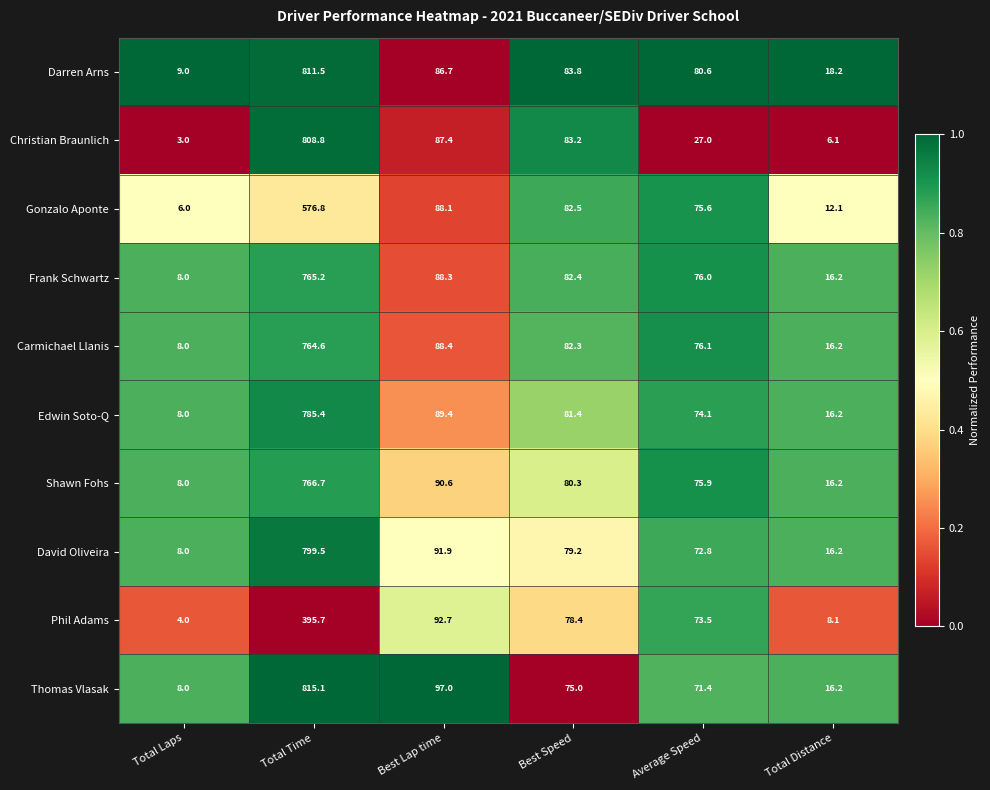

Which category has the highest value in the Carmichael Llanis series?

Total Time